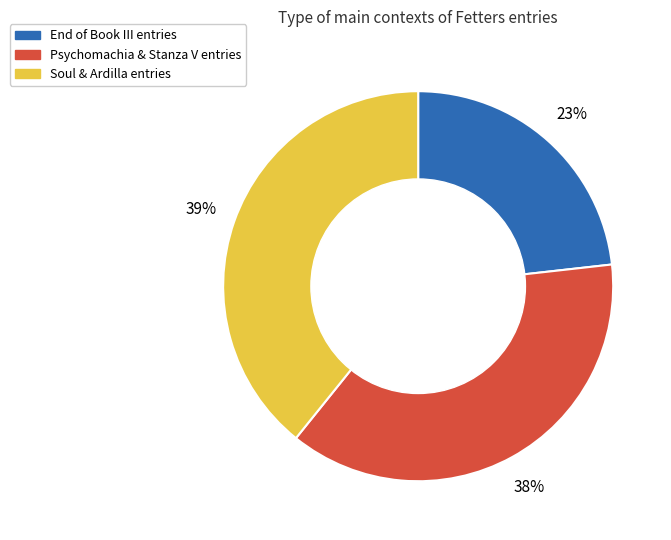

Is there a majority slice in this chart?

No